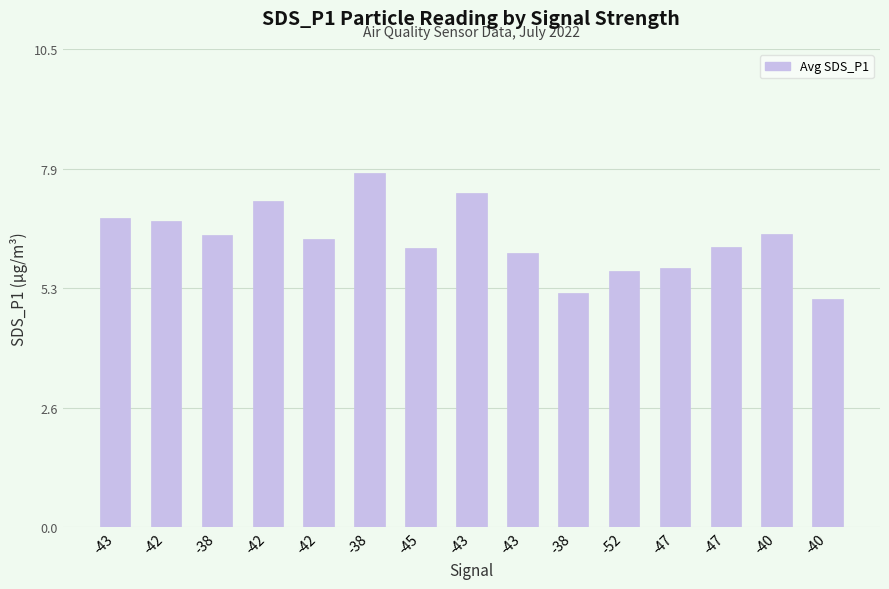

Count the number of values greater than 6.

11